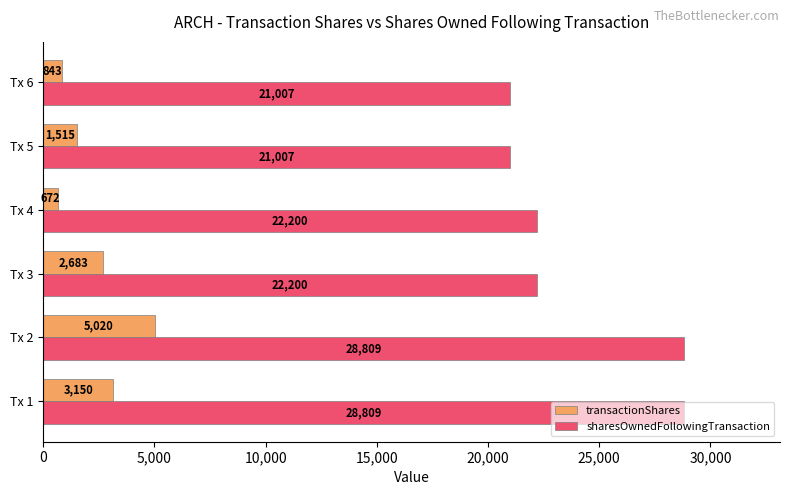

What is the difference between the maximum and minimum values in the sharesOwnedFollowingTransaction series?

7802